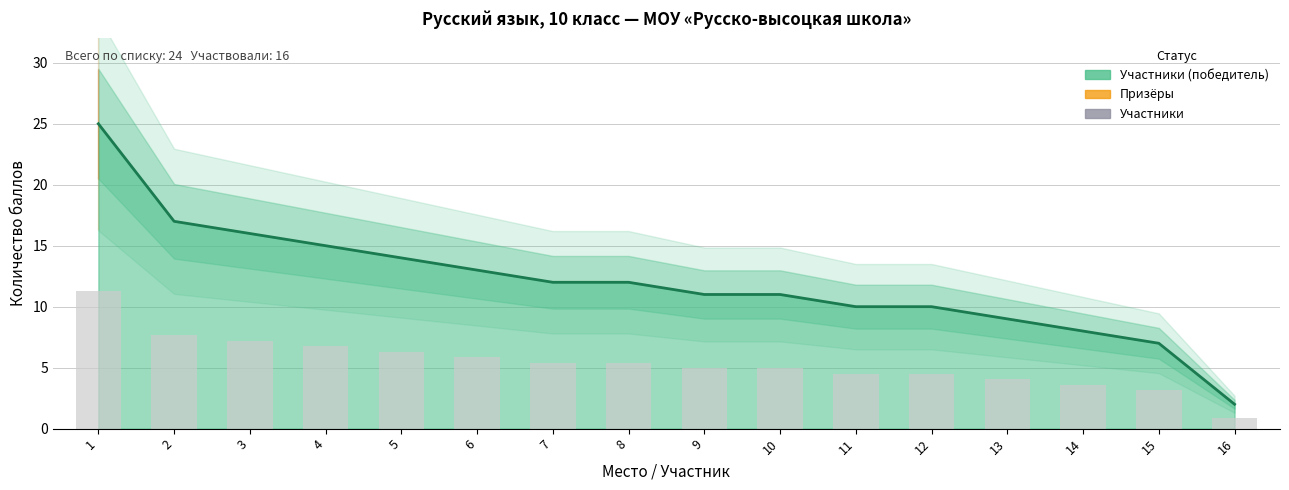

Read the value at 11, to the nearest 10.

10